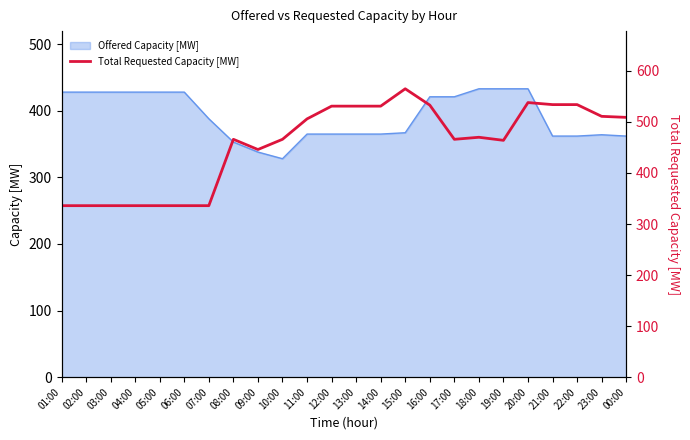

What is the greatest value displayed?

565